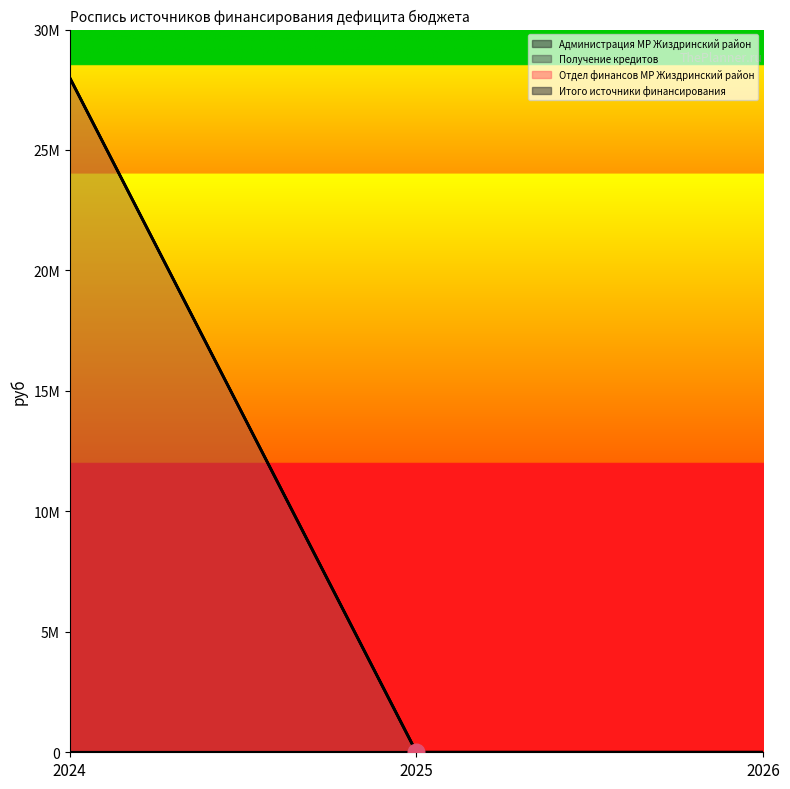

At how many categories does at least one series exceed 7755502?

1